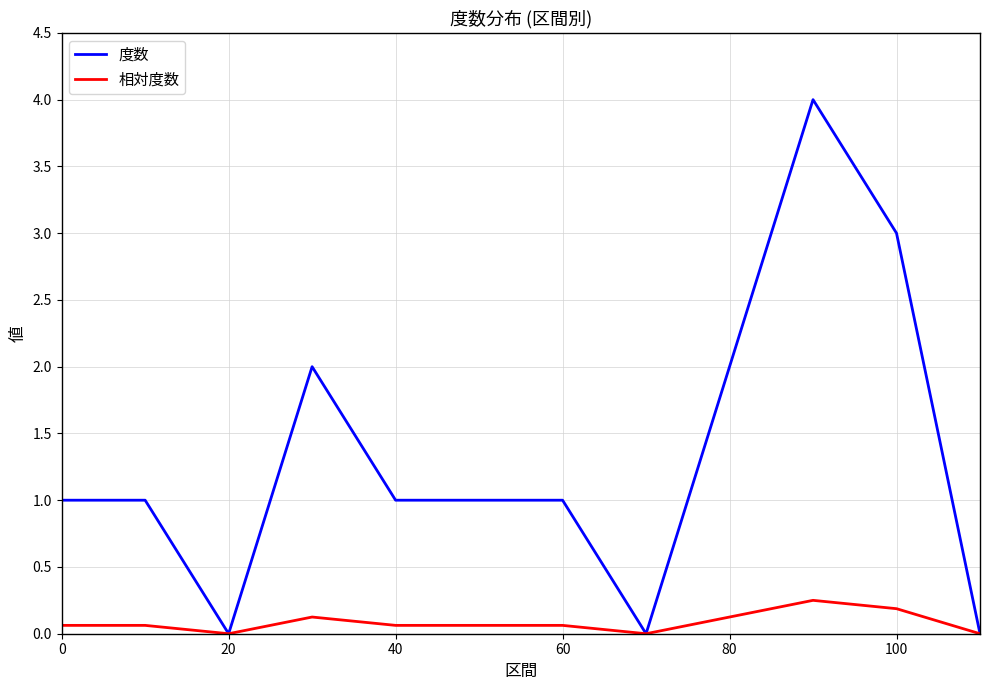

Which series has the widest spread of values?

度数